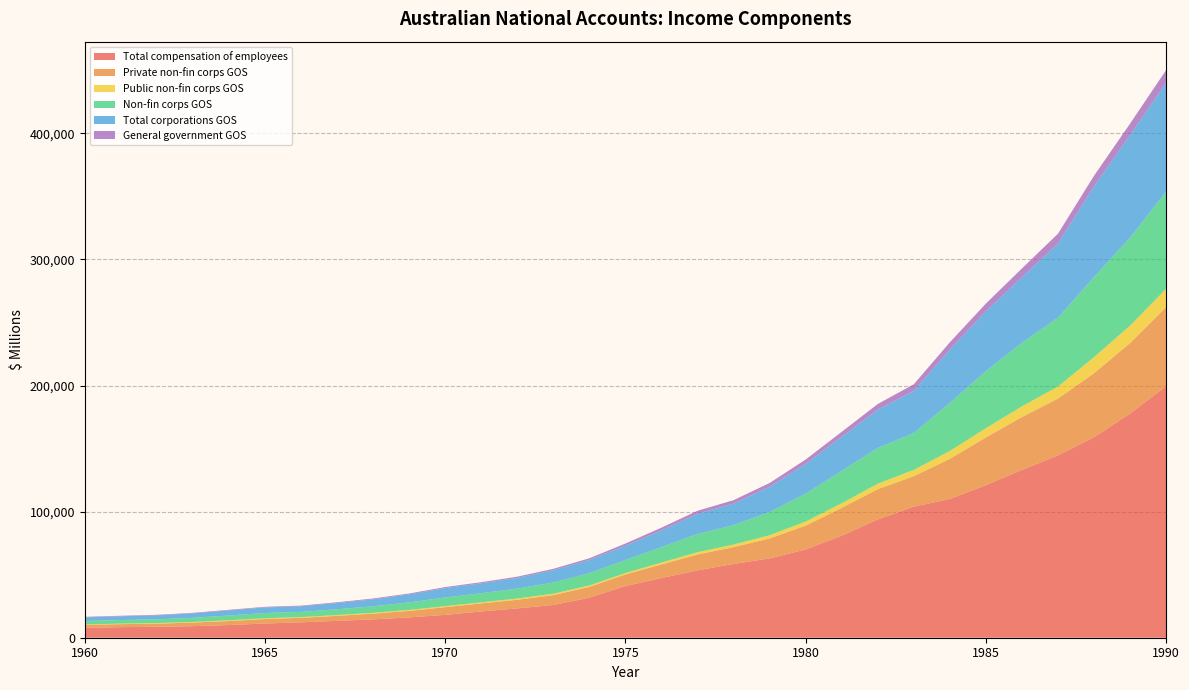

Reading left to right, extract all data points from this chart.

Total compensation of employees: 1960=7793	1961=8391	1962=8661	1963=9179	1964=10038	1965=11271	1966=12213	1967=13367	1968=14566	1969=16116	1970=18134	1971=20826	1972=23270	1973=25962	1974=31766	1975=40982	1976=47344	1977=53397	1978=58516	1979=62867	1980=69990	1981=80897	1982=93788	1983=103910	1984=110004	1985=120975	1986=133060	1987=144577	1988=158975	1989=177714	1990=199479
Private non-fin corps GOS: 1960=2367	1961=2382	1962=2496	1963=2817	1964=3209	1965=3534	1966=3570	1967=3975	1968=4501	1969=5151	1970=6084	1971=6389	1972=6836	1973=7798	1974=8563	1975=9141	1976=10805	1977=12579	1978=13325	1979=15861	1980=18897	1981=22106	1982=24013	1983=24197	1984=31870	1985=37852	1986=41934	1987=45095	1988=50781	1989=55981	1990=62654
Public non-fin corps GOS: 1960=369	1961=431	1962=470	1963=496	1964=592	1965=631	1966=558	1967=625	1968=679	1969=792	1970=815	1971=850	1972=1000	1973=1135	1974=1155	1975=1177	1976=1460	1977=1830	1978=2060	1979=2541	1980=3235	1981=3576	1982=4351	1983=4973	1984=6221	1985=7347	1986=8470	1987=9487	1988=12756	1989=13752	1990=14551
Non-fin corps GOS: 1960=2736	1961=2813	1962=2966	1963=3313	1964=3801	1965=4165	1966=4128	1967=4600	1968=5180	1969=5944	1970=6899	1971=7239	1972=7836	1973=8932	1974=9718	1975=10319	1976=12265	1977=14409	1978=15385	1979=18402	1980=22132	1981=25682	1982=28364	1983=29170	1984=38091	1985=45199	1986=50404	1987=54582	1988=63536	1989=69733	1990=77205
Total corporations GOS: 1960=2905	1961=3000	1962=3147	1963=3500	1964=4042	1965=4413	1966=4452	1967=4965	1968=5556	1969=6346	1970=7449	1971=7863	1972=8502	1973=9726	1974=10520	1975=11344	1976=13306	1977=16065	1978=17103	1979=20079	1980=23627	1981=27101	1982=30316	1983=33489	1984=42340	1985=47489	1986=51990	1987=58828	1988=71884	1989=81479	1990=86249
General government GOS: 1960=396	1961=418	1962=432	1963=446	1964=468	1965=501	1966=539	1967=594	1968=652	1969=718	1970=787	1971=876	1972=974	1973=1104	1974=1300	1975=1737	1976=2122	1977=2399	1978=2701	1979=2957	1980=3422	1981=3928	1982=4505	1983=5228	1984=5734	1985=6128	1986=6981	1987=7814	1988=8419	1989=9040	1990=10009